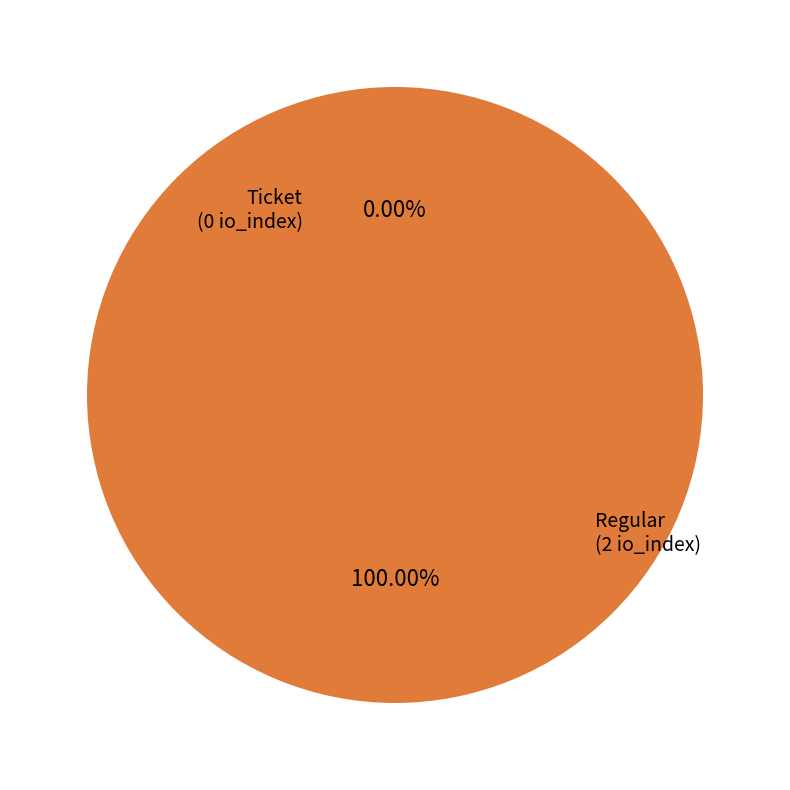

To the nearest percent, what is the average slice percentage?

50%